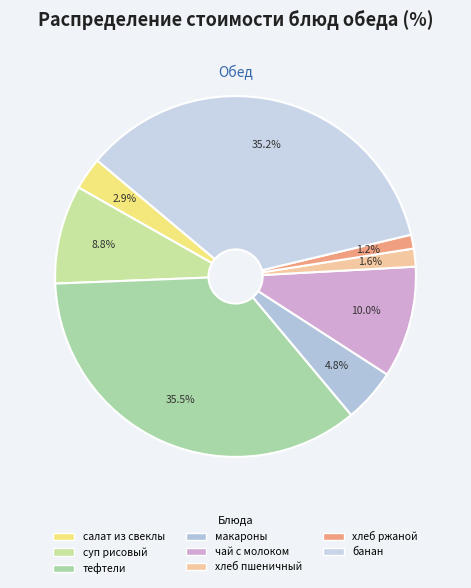

Does хлеб пшеничный account for over 50% of the chart?

No